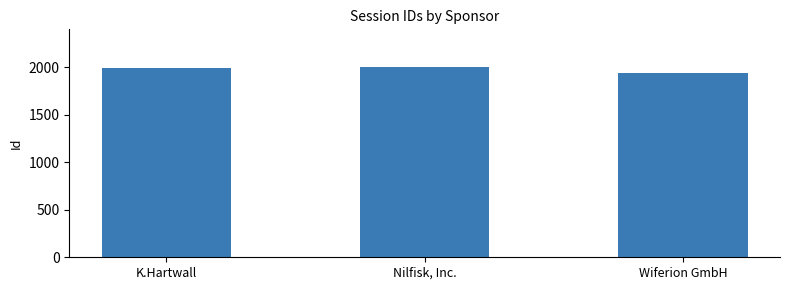

Which has a higher value, Wiferion GmbH or K.Hartwall?

K.Hartwall